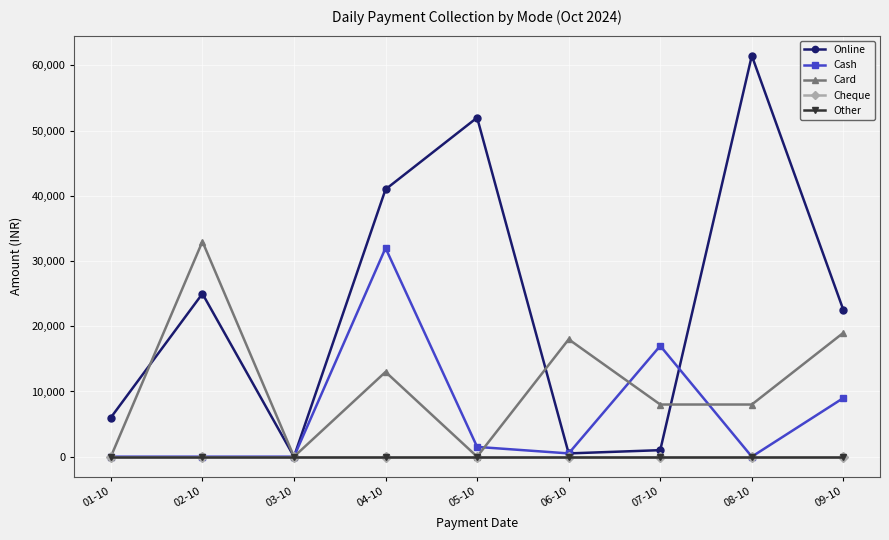

Is this an area chart (filled region under the line)?

No